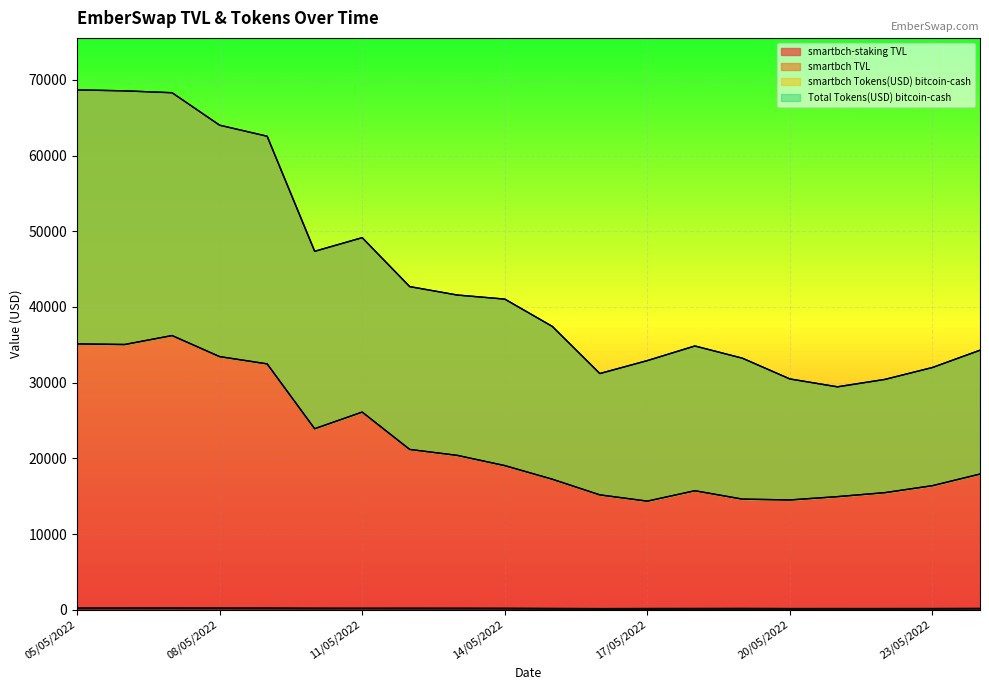

Between 21/05/2022 and 20/05/2022, which is larger?

21/05/2022